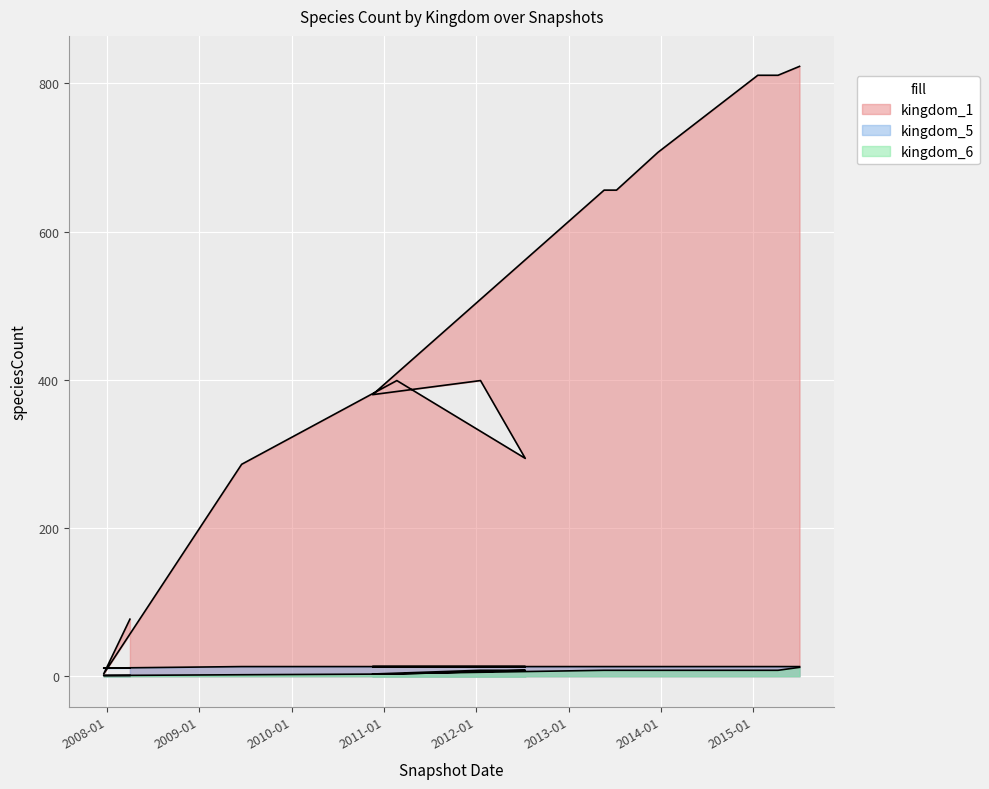

The kingdom_5 series shows 11 at 2007-12-19. True or false?

True